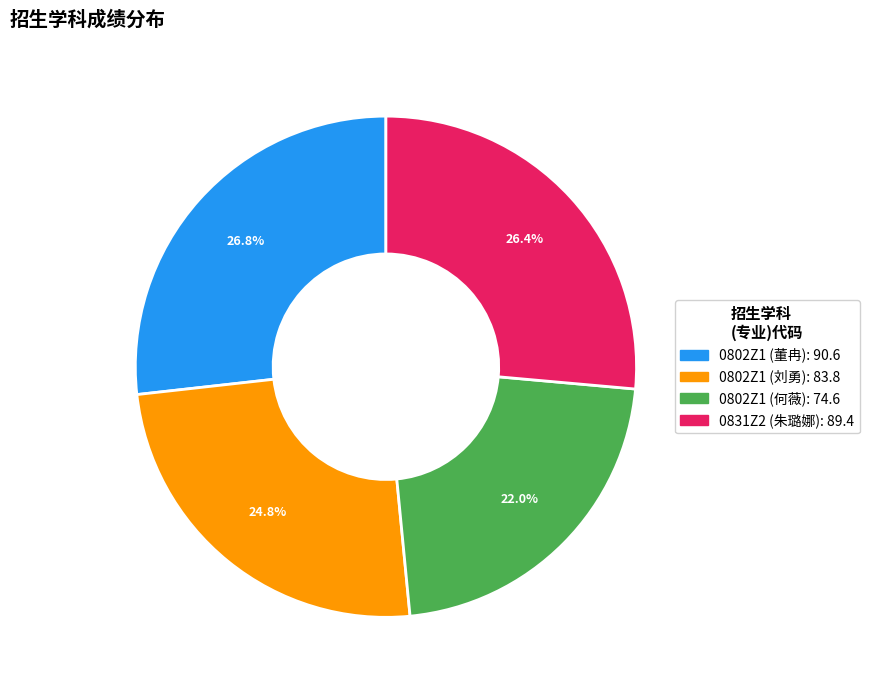

Which slice is the smallest?

0802Z1 (何薇): 74.6